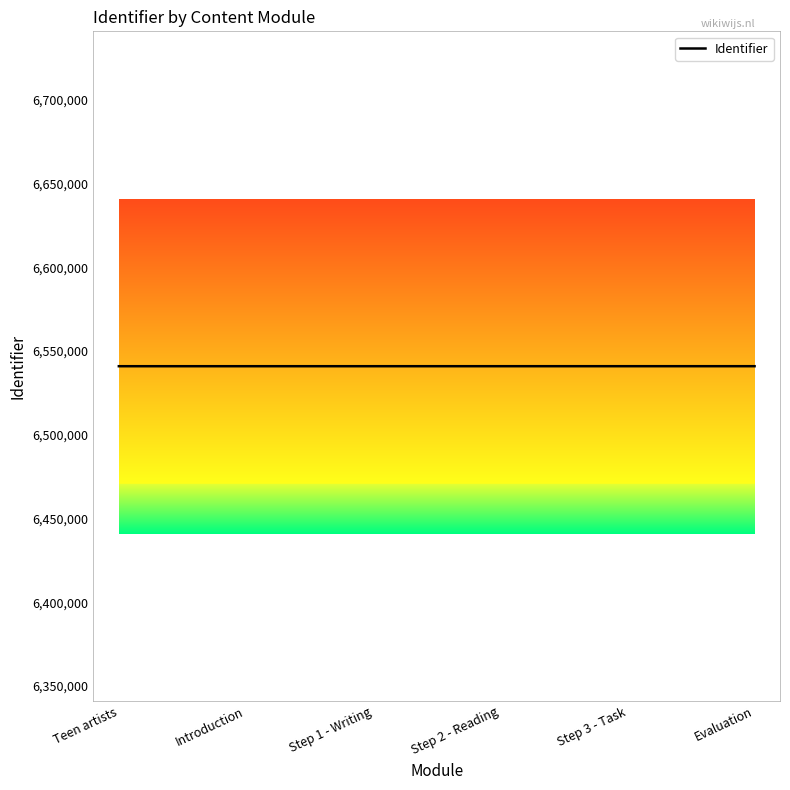

What is the ratio of the value at Step 2 - Reading to the value at Step 3 - Task?

1.0